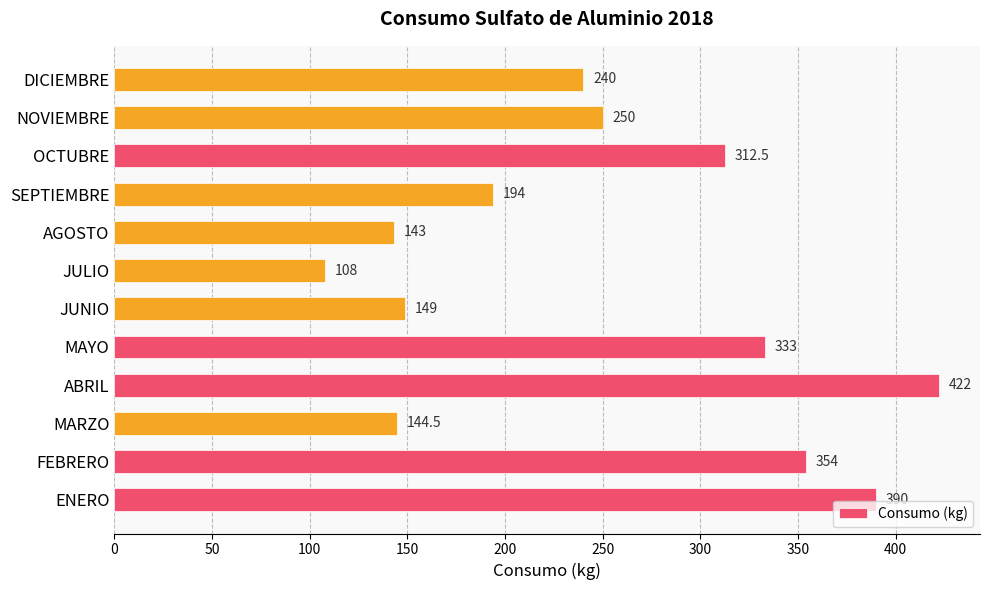

The chart shows a value of 240.0 at DICIEMBRE. True or false?

True